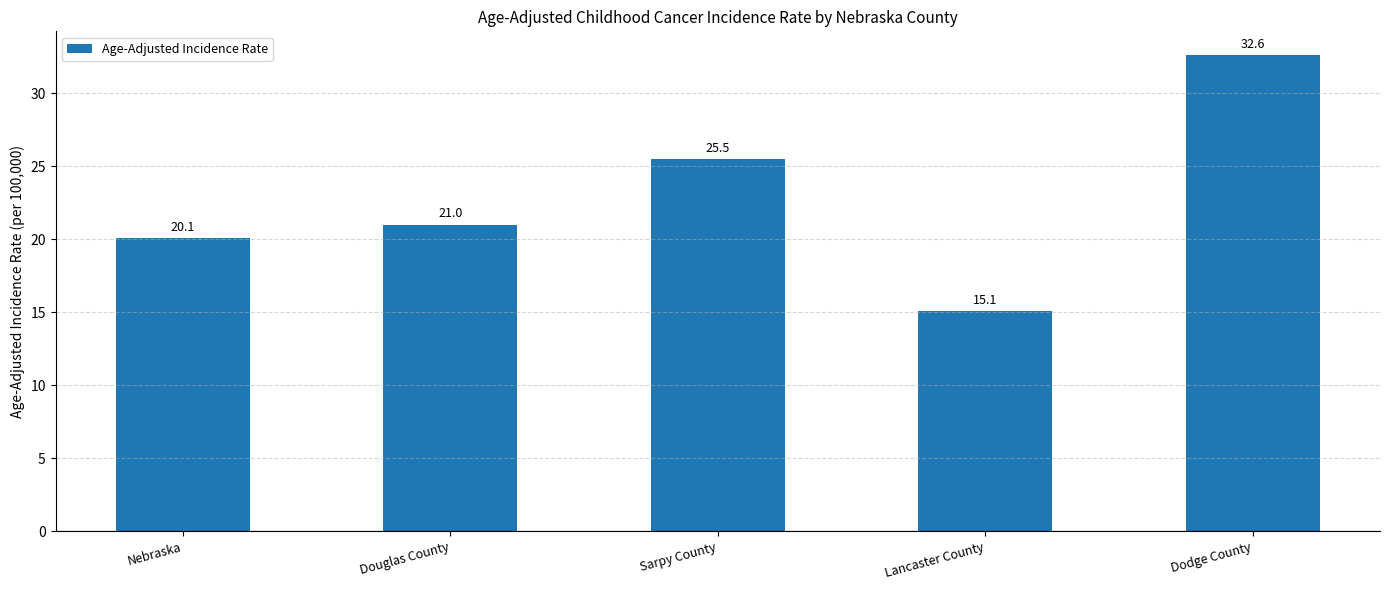

What is the maximum value shown in the chart?

32.6